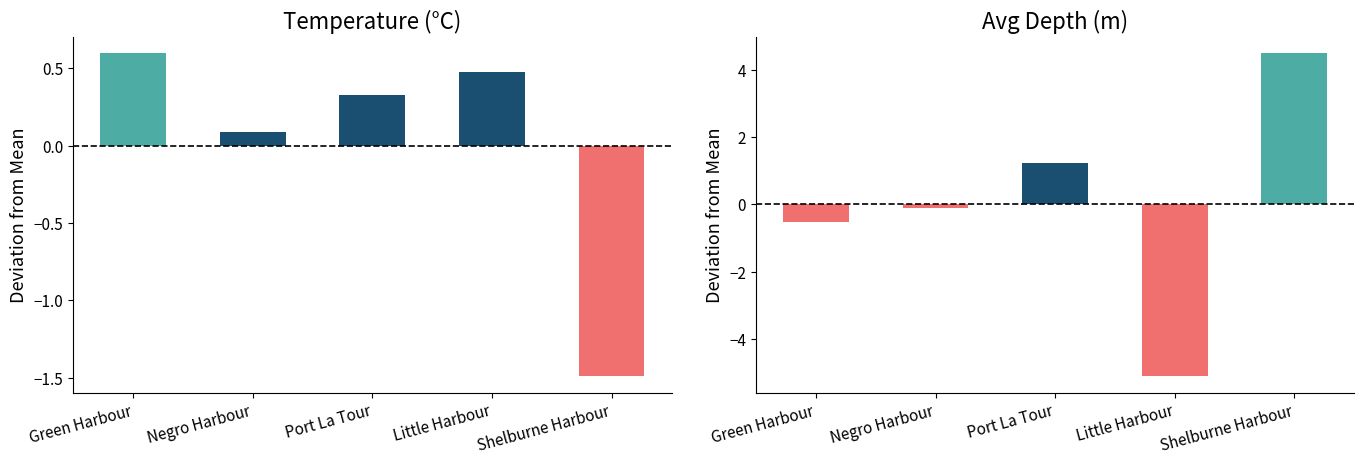

What is the highest value of the Depth deviation series?

4.5